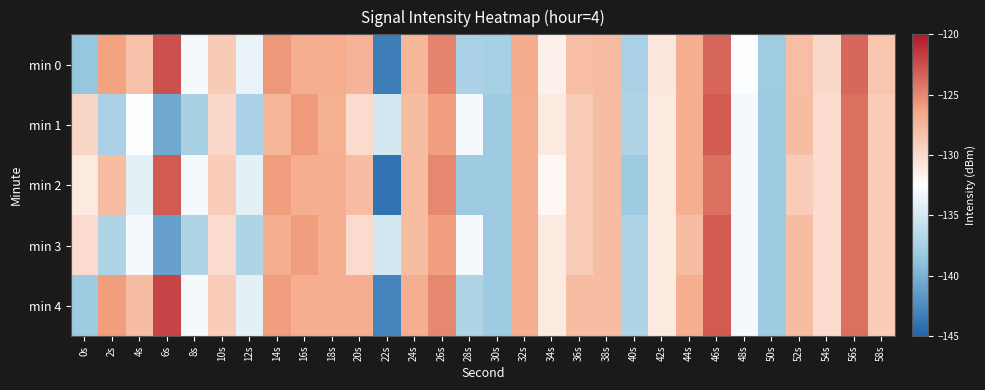

Reading left to right, what are all the values shown in this chart?

min 0: 0s=-138.5	2s=-126.2	4s=-128.2	6s=-122.6	8s=-133.0	10s=-128.9	12s=-133.7	14s=-125.8	16s=-126.9	18s=-126.9	20s=-127.4	22s=-143.4	24s=-127.4	26s=-124.9	28s=-137.4	30s=-137.6	32s=-126.7	34s=-131.5	36s=-128.1	38s=-127.8	40s=-137.3	42s=-130.9	44s=-127.0	46s=-123.4	48s=-132.6	50s=-137.9	52s=-128.1	54s=-129.8	56s=-123.6	58s=-128.5
min 1: 0s=-129.6	2s=-137.3	4s=-132.6	6s=-140.6	8s=-137.4	10s=-129.8	12s=-137.3	14s=-127.4	16s=-125.8	18s=-127.1	20s=-130.0	22s=-135.0	24s=-128.0	26s=-126.0	28s=-133.0	30s=-138.0	32s=-127.0	34s=-131.0	36s=-129.0	38s=-128.0	40s=-137.0	42s=-131.0	44s=-127.0	46s=-123.0	48s=-133.0	50s=-138.0	52s=-128.0	54s=-130.0	56s=-124.0	58s=-129.0
min 2: 0s=-131.0	2s=-128.0	4s=-134.0	6s=-123.0	8s=-133.0	10s=-129.0	12s=-134.0	14s=-126.0	16s=-127.0	18s=-127.0	20s=-128.0	22s=-144.0	24s=-128.0	26s=-125.0	28s=-138.0	30s=-138.0	32s=-127.0	34s=-132.0	36s=-129.0	38s=-128.0	40s=-138.0	42s=-131.0	44s=-127.0	46s=-124.0	48s=-133.0	50s=-138.0	52s=-129.0	54s=-130.0	56s=-124.0	58s=-129.0
min 3: 0s=-130.0	2s=-137.0	4s=-133.0	6s=-141.0	8s=-137.0	10s=-130.0	12s=-137.0	14s=-127.0	16s=-126.0	18s=-127.0	20s=-130.0	22s=-135.0	24s=-128.0	26s=-126.0	28s=-133.0	30s=-138.0	32s=-127.0	34s=-131.0	36s=-129.0	38s=-128.0	40s=-137.0	42s=-131.0	44s=-128.0	46s=-123.0	48s=-133.0	50s=-138.0	52s=-128.0	54s=-130.0	56s=-124.0	58s=-129.0
min 4: 0s=-138.0	2s=-126.0	4s=-128.0	6s=-122.0	8s=-133.0	10s=-129.0	12s=-134.0	14s=-126.0	16s=-127.0	18s=-127.0	20s=-127.0	22s=-143.0	24s=-127.0	26s=-125.0	28s=-137.0	30s=-138.0	32s=-127.0	34s=-131.0	36s=-128.0	38s=-128.0	40s=-137.0	42s=-131.0	44s=-127.0	46s=-123.0	48s=-133.0	50s=-138.0	52s=-128.0	54s=-130.0	56s=-124.0	58s=-129.0